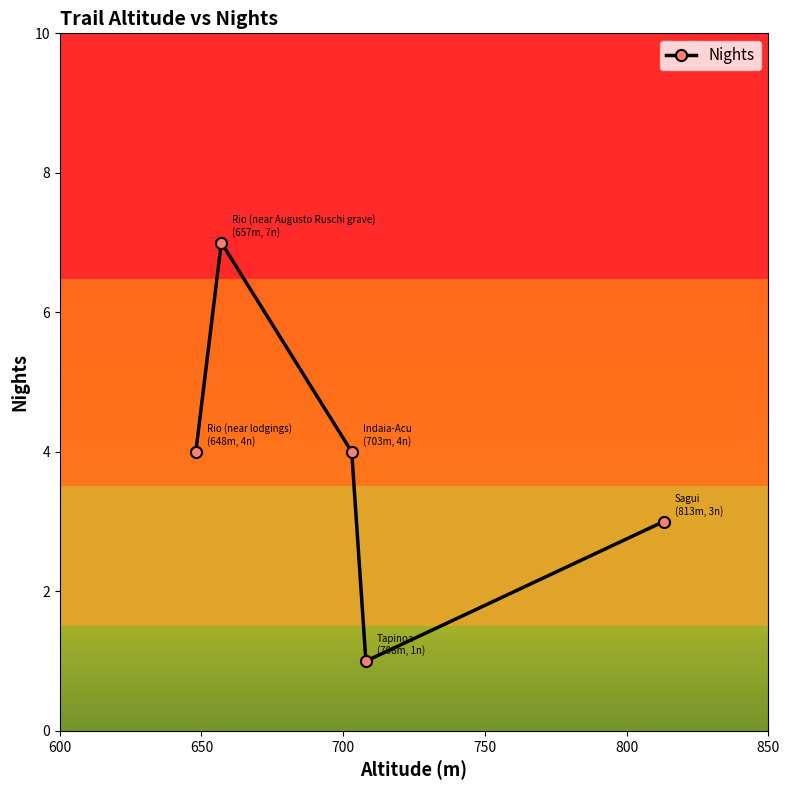

How many points are higher than both their immediate neighbors (excluding endpoints)?

1